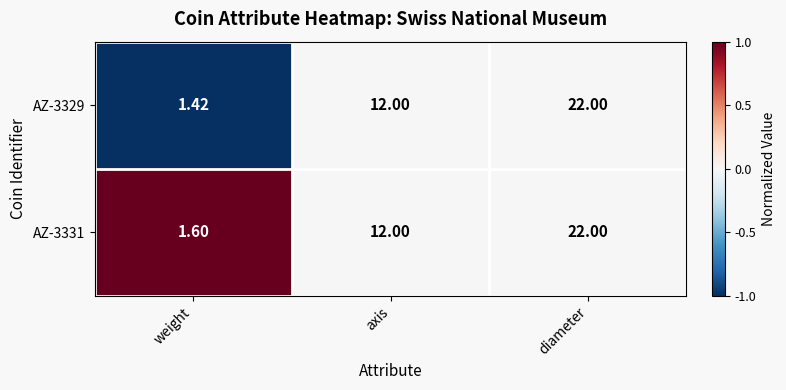

At which label is AZ-3331 closest to 11?

axis